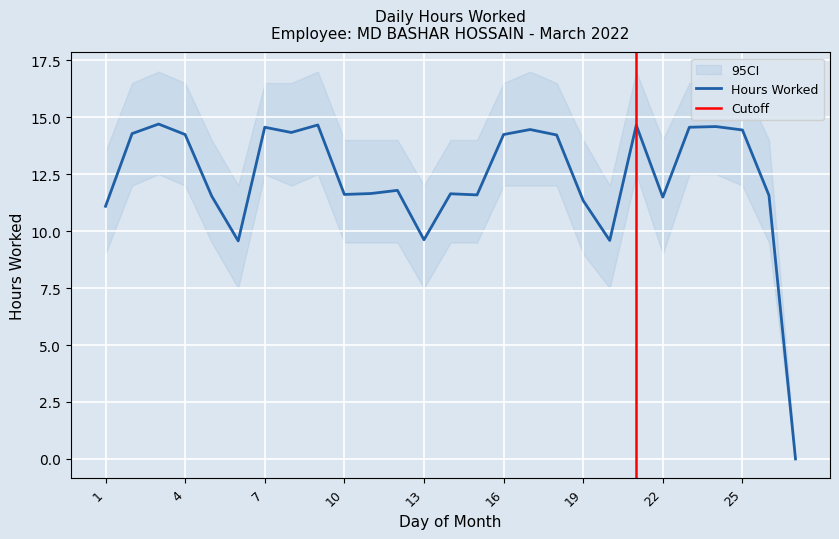

Reading left to right, list all the values displayed in this chart.

Hours Worked: 11.1	14.3	14.7	14.2	11.5	9.6	14.6	14.3	14.7	11.6	11.7	11.8	9.6	11.6	11.6	14.2	14.5	14.2	11.3	9.6	14.7	11.5	14.6	14.6	14.4	11.6	0.0
CI_lower: 9.0	12.0	12.5	12.0	9.5	7.5	12.5	12.0	12.5	9.5	9.5	9.5	7.5	9.5	9.5	12.0	12.0	12.0	9.0	7.5	12.5	9.0	12.5	12.5	12.0	9.5	0.0
CI_upper: 13.5	16.5	17.0	16.5	14.0	12.0	16.5	16.5	17.0	14.0	14.0	14.0	12.0	14.0	14.0	16.5	17.0	16.5	14.0	12.0	17.0	14.0	16.5	17.0	16.5	14.0	0.0